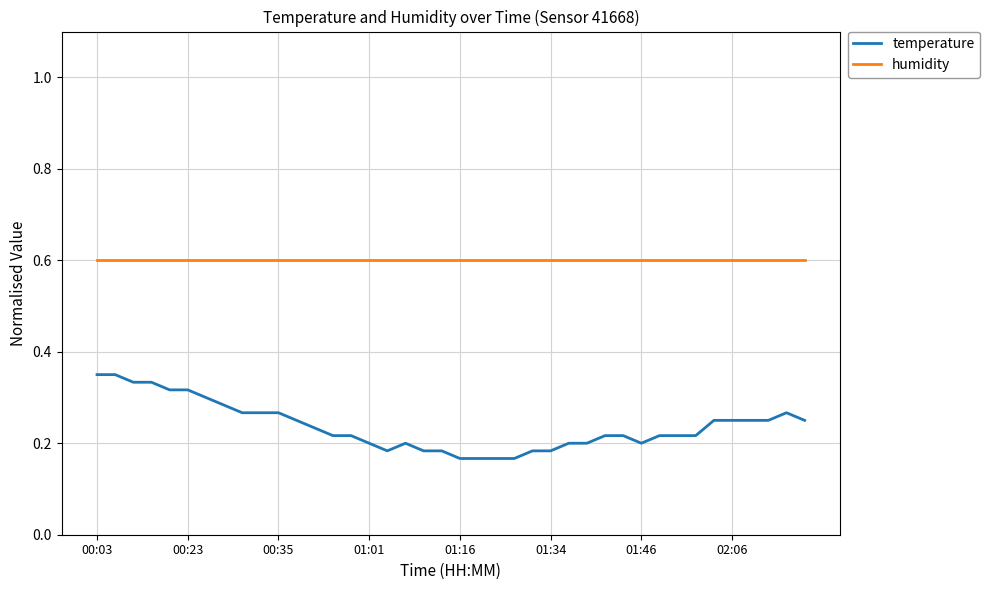

Which series has the widest spread of values?

temperature